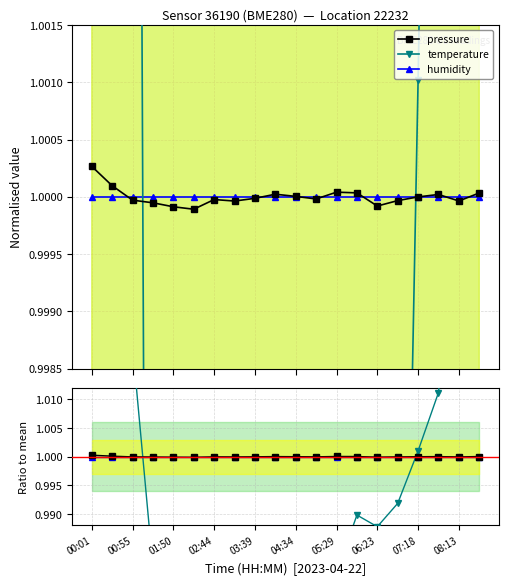

How many interior local valleys does the pressure series have?

5